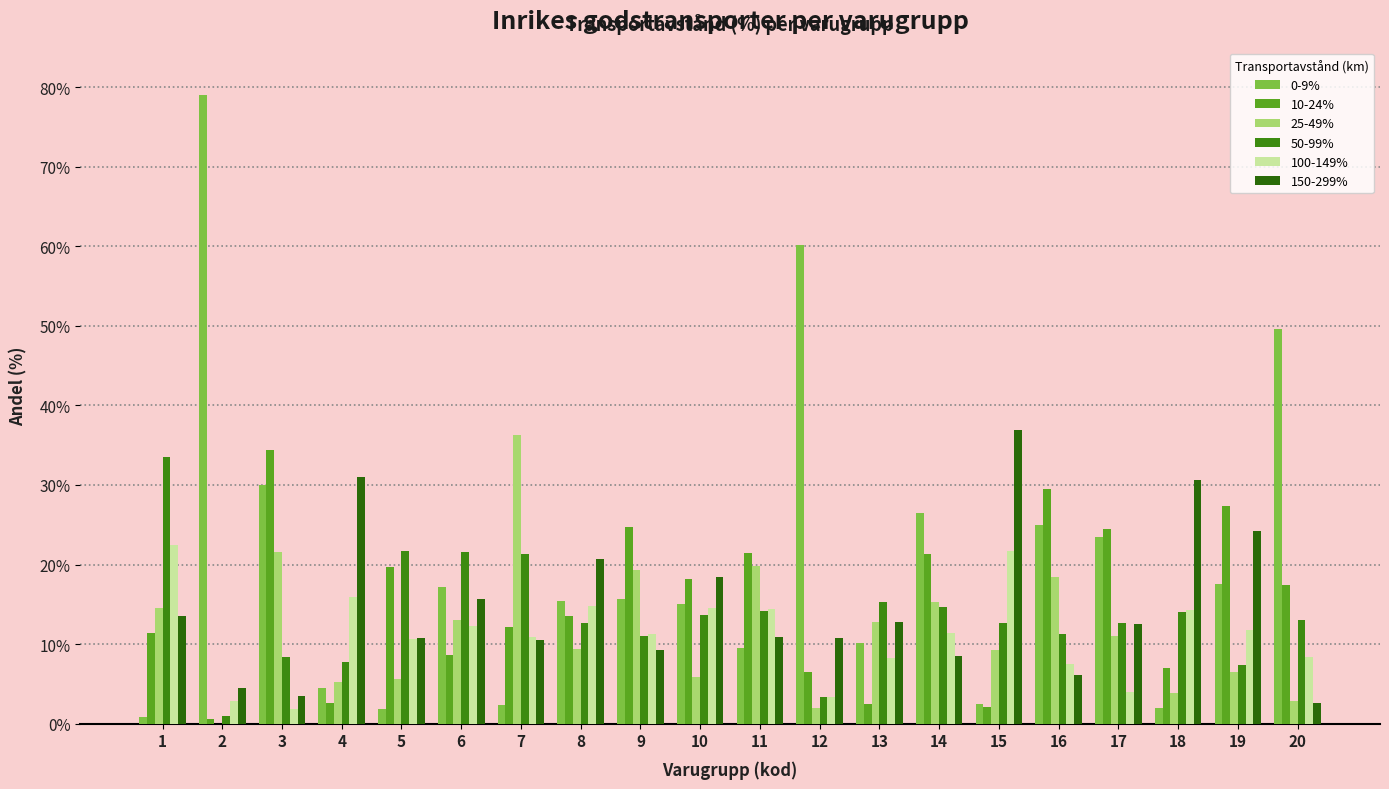

What is the lowest value of the 100-149% series?

1.8